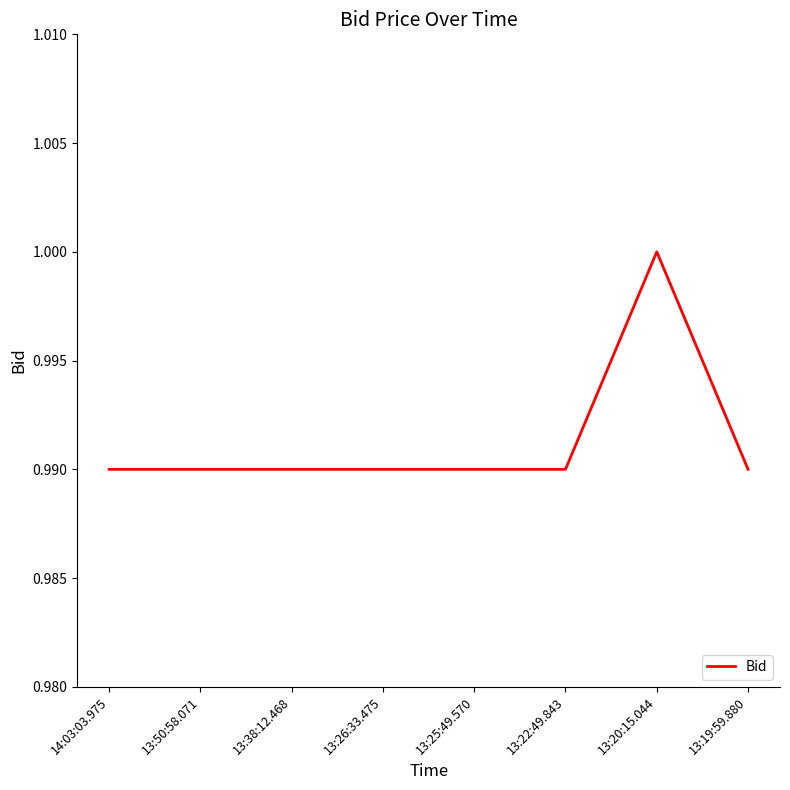

What is the sum of the values at 13:19:59.880 and 13:20:15.044?

2.0